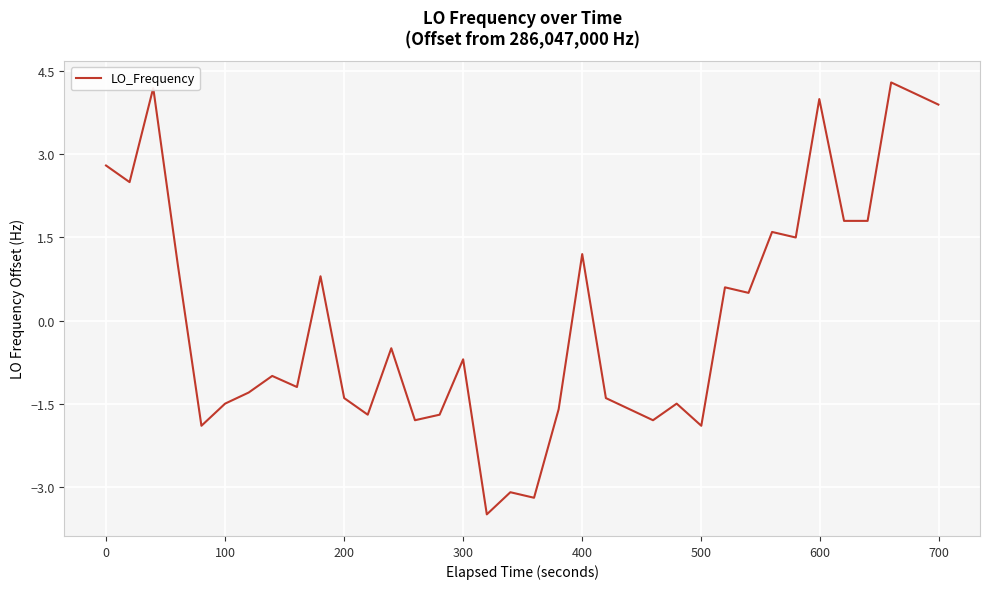

What is the minimum value shown in the chart?

-3.5